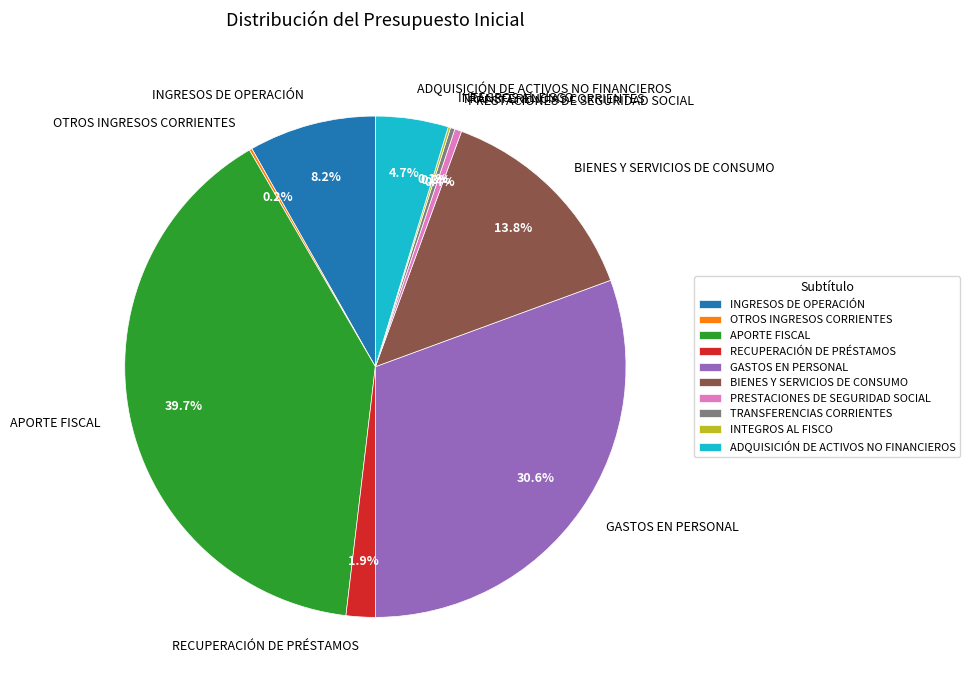

What percentage is the INGRESOS DE OPERACIÓN slice, to the nearest percent?

8%